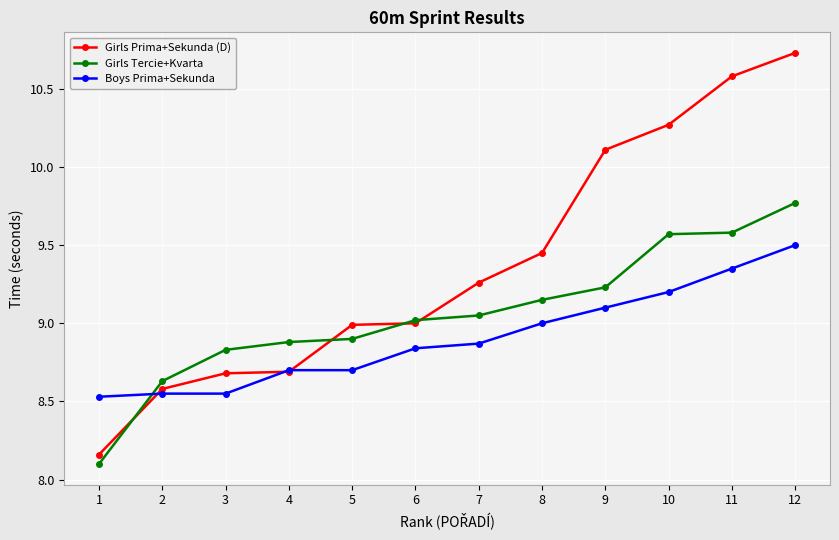

The value of Girls Prima+Sekunda (D) at 10 is 3.7. True or false?

False